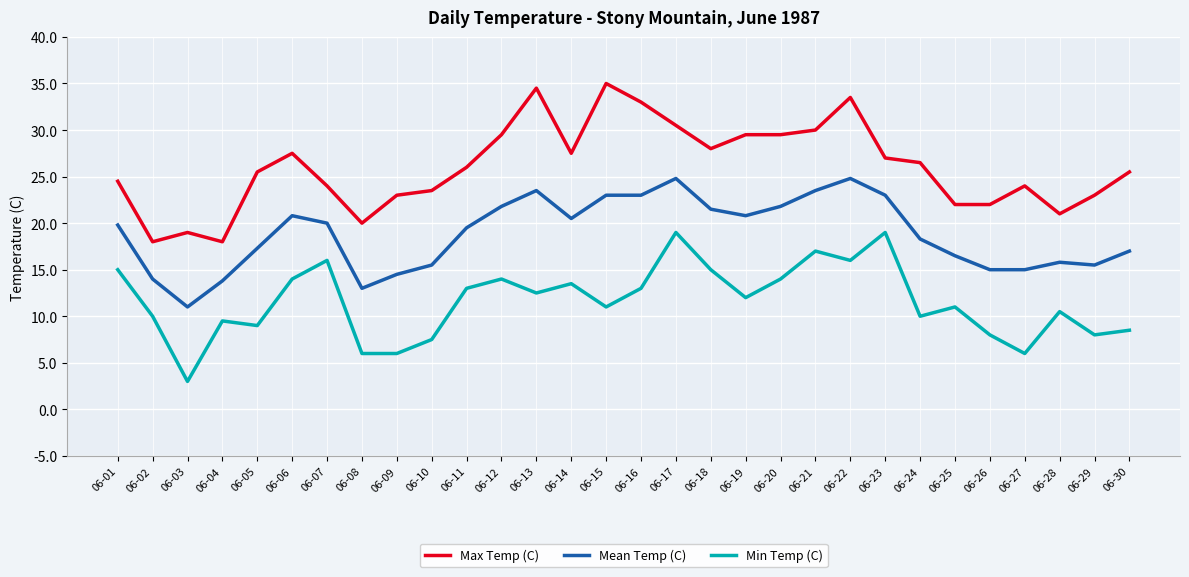

What is the difference between the highest and lowest values at 06-22?

17.5